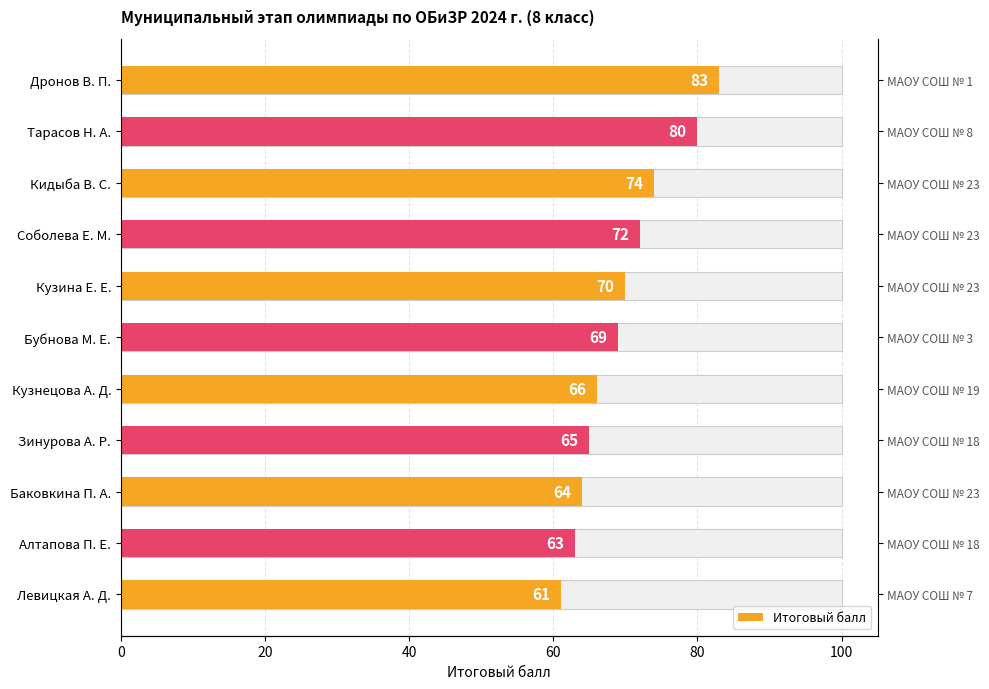

What is the average value?

70